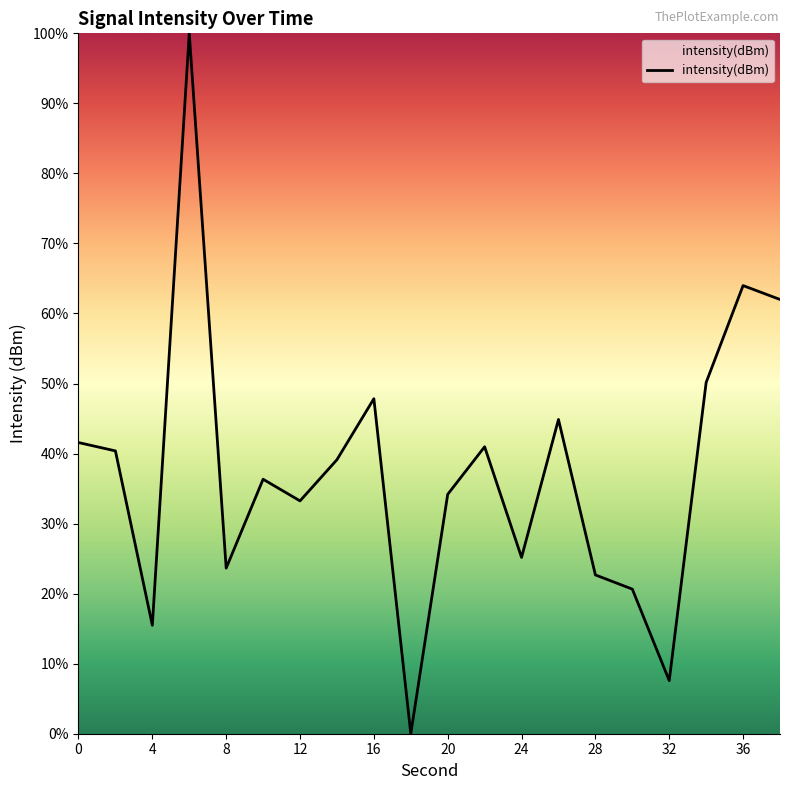

What is the difference between the maximum and minimum values?

100.0